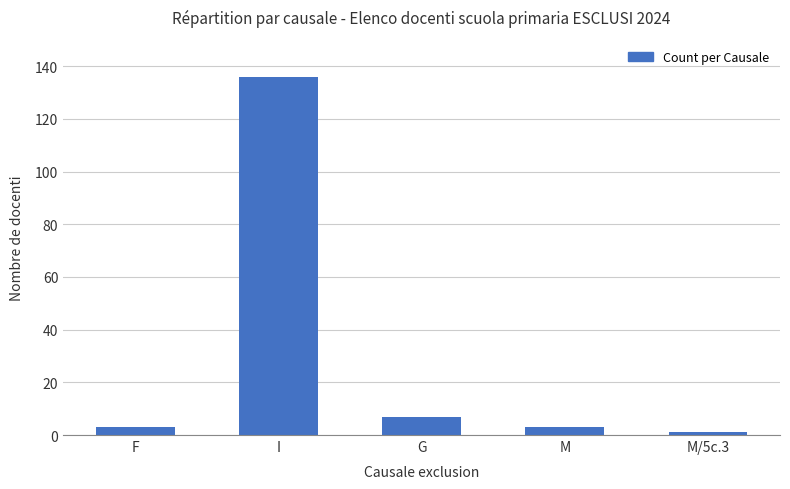

Which has a higher value, I or F?

I